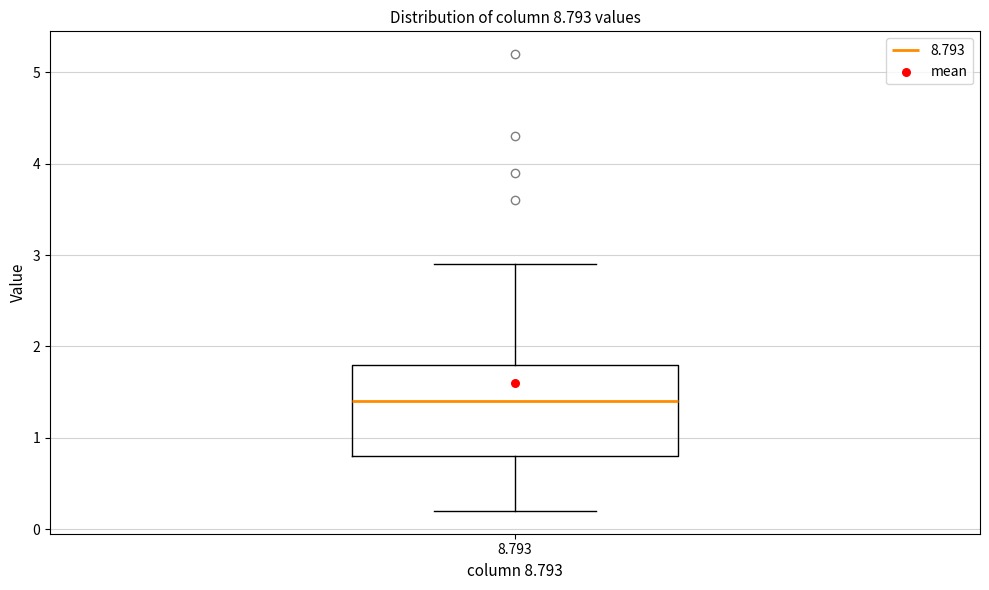

Read this box plot against the y-axis: the position of the median line, the range covered by the box, and the ends of both whiskers. The values are not printed on the chart, so give them approximately, as read against the axis.

median 1.4, box 0.8 to 1.8, whiskers 0.2 to 2.9